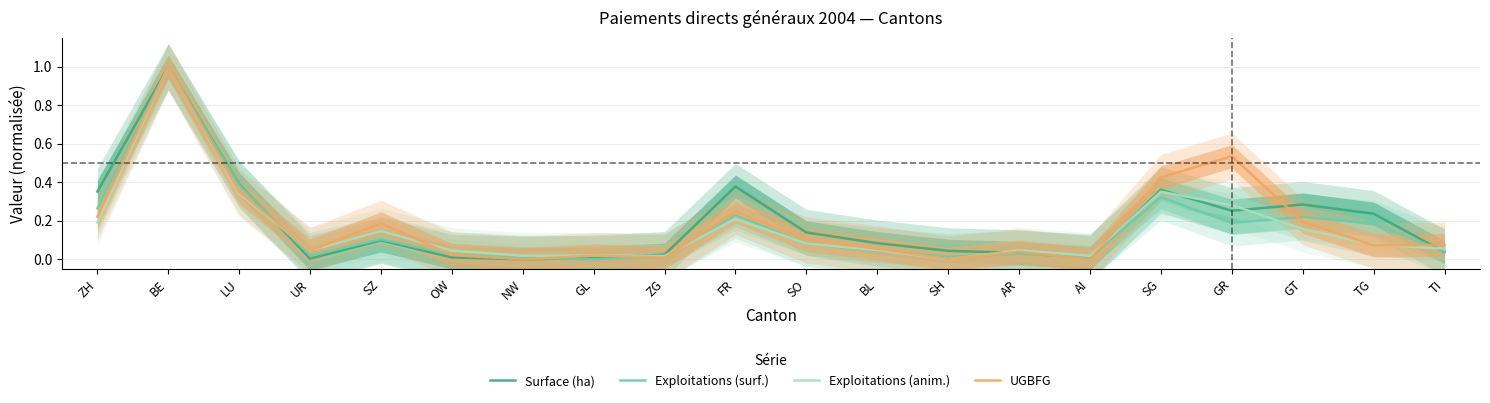

Reading right to left, what are all the values shown in this chart?

Surface (ha): TI=0.0	TG=0.2	GT=0.3	GR=0.3	SG=0.4	AI=0.0	AR=0.0	SH=0.0	BL=0.1	SO=0.1	FR=0.4	ZG=0.0	GL=0.0	NW=0.0	OW=0.0	SZ=0.1	UR=0.0	LU=0.4	BE=1.0	ZH=0.4
Exploitations (surf.): TI=0.0	TG=0.2	GT=0.2	GR=0.2	SG=0.3	AI=0.0	AR=0.0	SH=0.0	BL=0.0	SO=0.1	FR=0.2	ZG=0.0	GL=0.0	NW=0.0	OW=0.0	SZ=0.1	UR=0.0	LU=0.4	BE=1.0	ZH=0.3
Exploitations (anim.): TI=0.1	TG=0.1	GT=0.2	GR=0.3	SG=0.4	AI=0.0	AR=0.0	SH=0.0	BL=0.0	SO=0.1	FR=0.2	ZG=0.0	GL=0.0	NW=0.0	OW=0.0	SZ=0.1	UR=0.0	LU=0.3	BE=1.0	ZH=0.2
UGBFG: TI=0.1	TG=0.1	GT=0.2	GR=0.5	SG=0.4	AI=0.0	AR=0.0	SH=0.0	BL=0.1	SO=0.1	FR=0.2	ZG=0.0	GL=0.0	NW=0.0	OW=0.0	SZ=0.2	UR=0.0	LU=0.4	BE=1.0	ZH=0.2